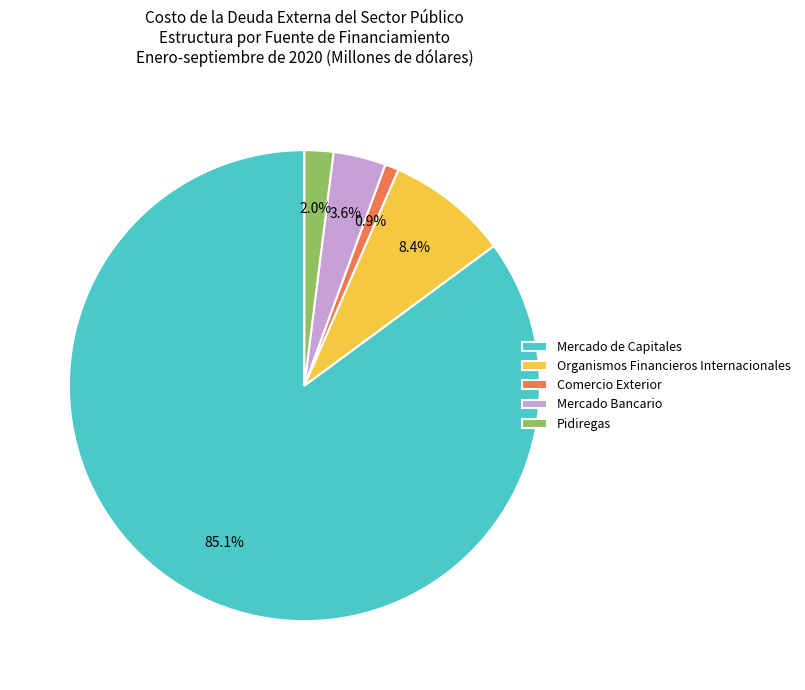

Is there a majority slice in this chart?

Yes